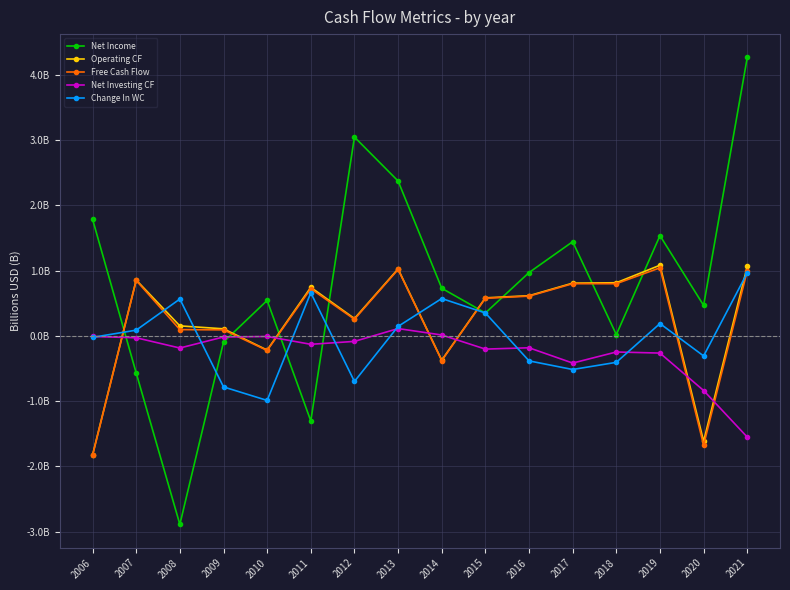

At which category is the sum across all series the highest?

2021